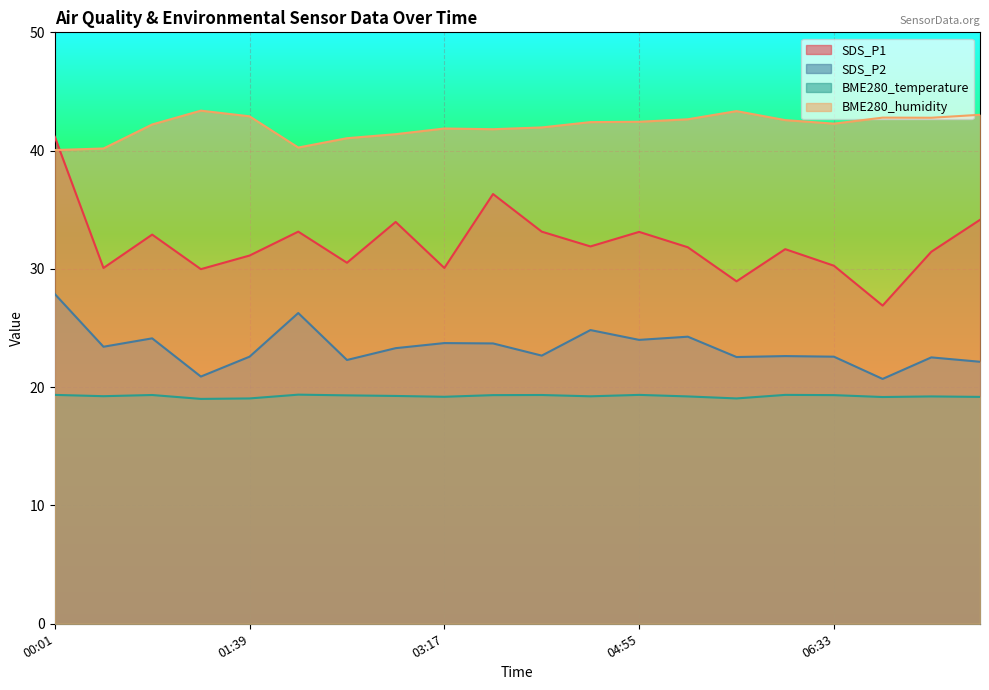

Reading left to right, extract all data points from this chart.

SDS_P1: 41.2	30.1	32.9	30.0	31.1	33.1	30.5	34.0	30.1	36.3	33.1	31.9	33.1	31.8	28.9	31.7	30.3	26.9	31.4	34.1
SDS_P2: 27.9	23.4	24.1	20.9	22.6	26.3	22.3	23.3	23.7	23.7	22.7	24.8	24.0	24.3	22.6	22.6	22.6	20.7	22.5	22.1
BME280_temperature: 19.4	19.2	19.3	19.0	19.1	19.4	19.3	19.3	19.2	19.3	19.3	19.2	19.4	19.2	19.1	19.4	19.3	19.2	19.2	19.2
BME280_humidity: 40.0	40.2	42.2	43.4	42.9	40.3	41.0	41.4	41.9	41.8	42.0	42.4	42.4	42.6	43.3	42.6	42.3	42.8	42.8	43.0